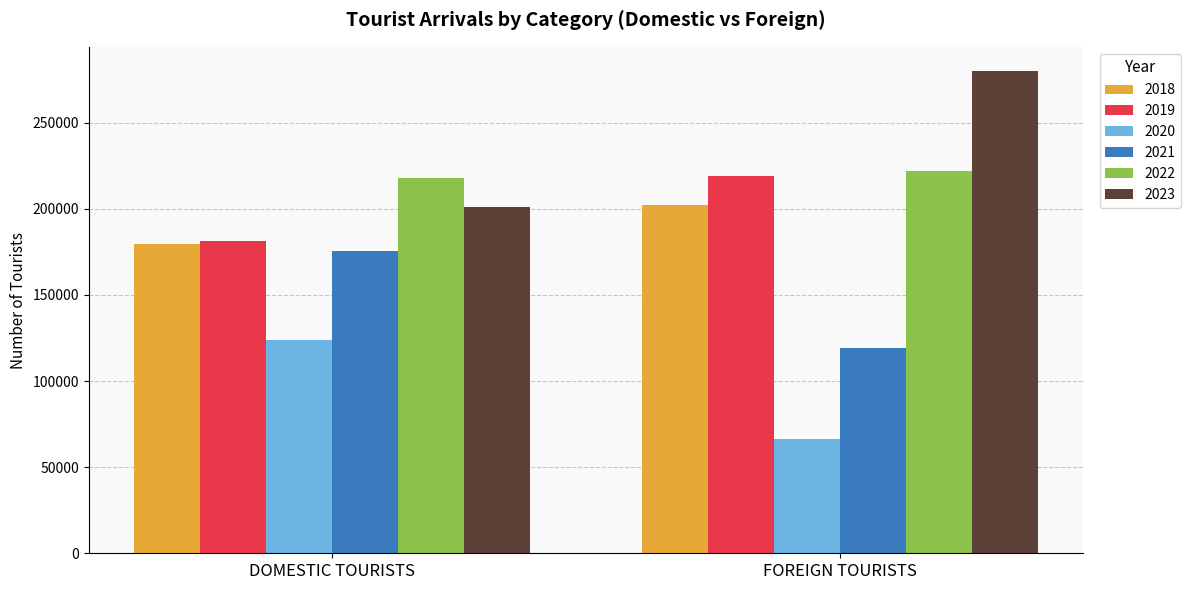

What is the spread (max minus min) of values at DOMESTIC TOURISTS?

93668